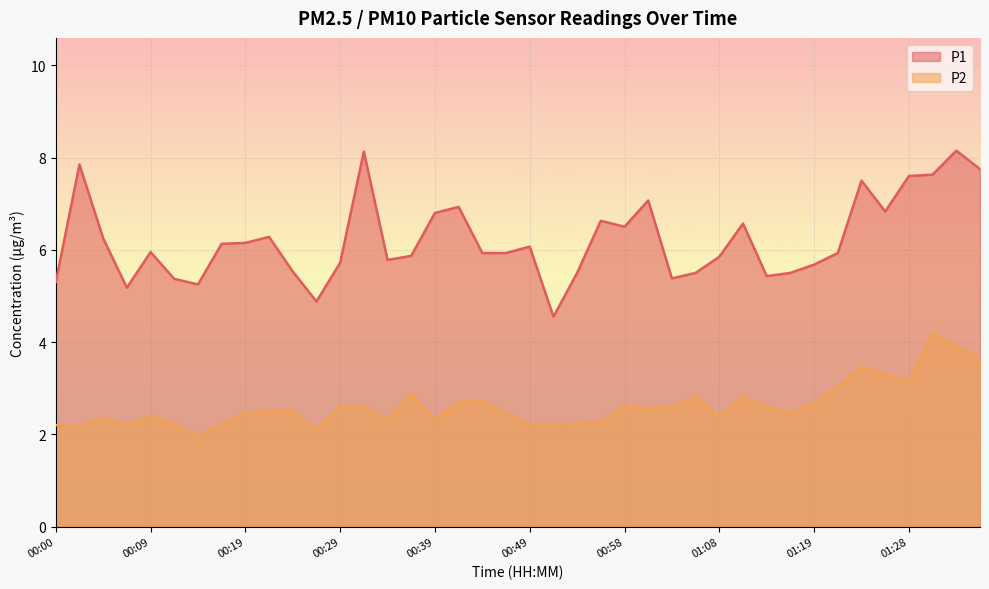

Which series changed the most between 00:04 and 01:06?

P1